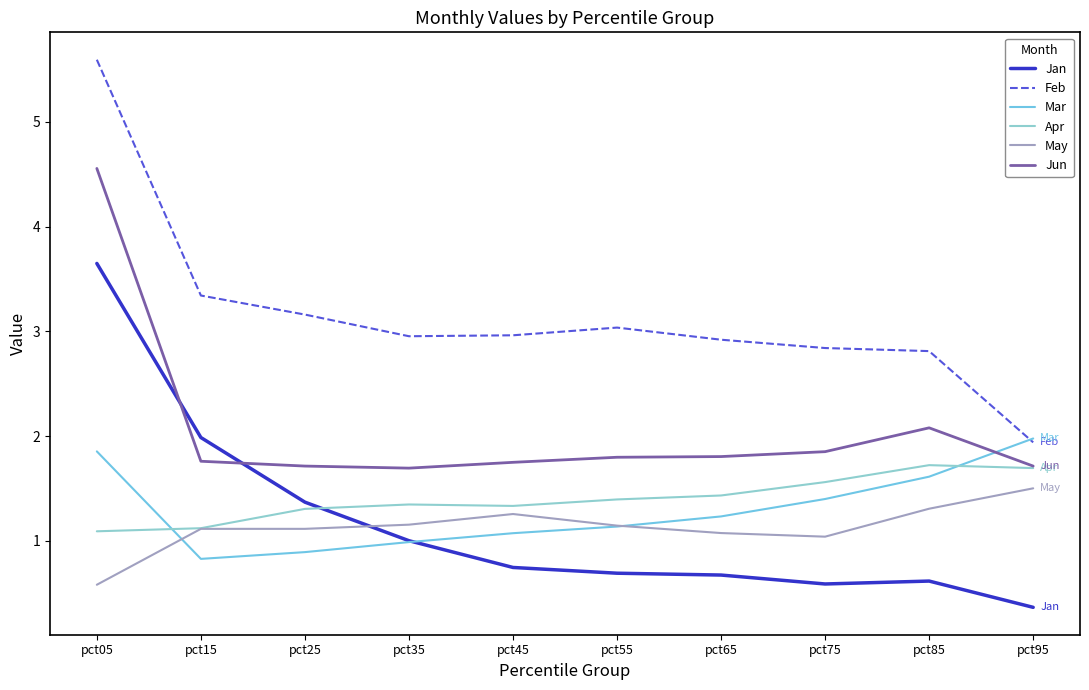

Is the value of Feb at pct35 greater than the value of Apr at pct55?

Yes